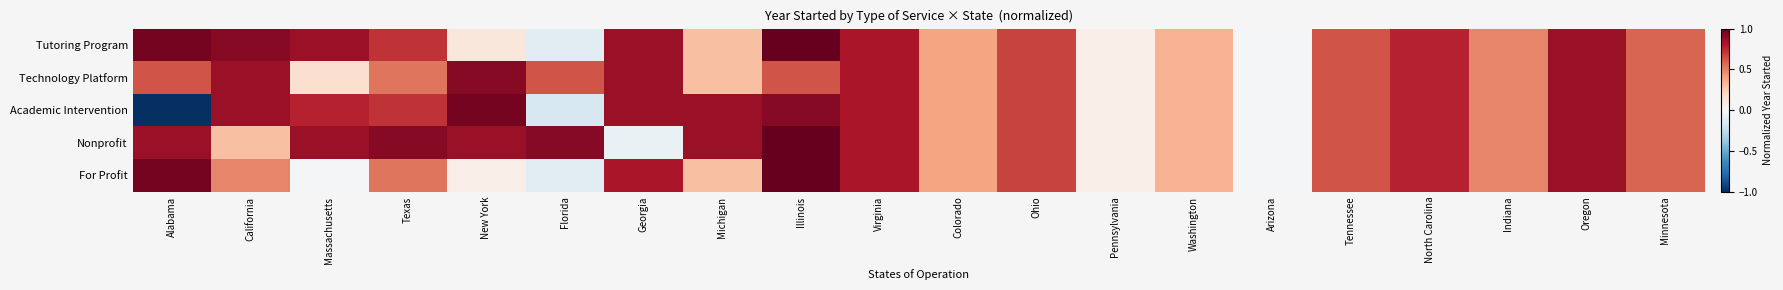

Reading right to left, transcribe all the data shown in this chart.

Tutoring Program: Minnesota=0.6	Oregon=0.9	Indiana=0.5	North Carolina=0.8	Tennessee=0.6	Arizona=-0.0	Washington=0.3	Pennsylvania=0.1	Ohio=0.7	Colorado=0.4	Virginia=0.8	Illinois=1.0	Michigan=0.3	Georgia=0.9	Florida=-0.1	New York=0.1	Texas=0.7	Massachusetts=0.9	California=0.9	Alabama=1.0
Technology Platform: Minnesota=0.6	Oregon=0.9	Indiana=0.5	North Carolina=0.8	Tennessee=0.6	Arizona=-0.0	Washington=0.3	Pennsylvania=0.1	Ohio=0.7	Colorado=0.4	Virginia=0.8	Illinois=0.6	Michigan=0.3	Georgia=0.9	Florida=0.6	New York=0.9	Texas=0.5	Massachusetts=0.2	California=0.9	Alabama=0.6
Academic Intervention: Minnesota=0.6	Oregon=0.9	Indiana=0.5	North Carolina=0.8	Tennessee=0.6	Arizona=-0.0	Washington=0.3	Pennsylvania=0.1	Ohio=0.7	Colorado=0.4	Virginia=0.8	Illinois=0.9	Michigan=0.9	Georgia=0.9	Florida=-0.2	New York=1.0	Texas=0.7	Massachusetts=0.8	California=0.9	Alabama=-1.0
Nonprofit: Minnesota=0.6	Oregon=0.9	Indiana=0.5	North Carolina=0.8	Tennessee=0.6	Arizona=-0.0	Washington=0.3	Pennsylvania=0.1	Ohio=0.7	Colorado=0.4	Virginia=0.8	Illinois=1.0	Michigan=0.9	Georgia=-0.1	Florida=0.9	New York=0.9	Texas=0.9	Massachusetts=0.9	California=0.3	Alabama=0.9
For Profit: Minnesota=0.6	Oregon=0.9	Indiana=0.5	North Carolina=0.8	Tennessee=0.6	Arizona=-0.0	Washington=0.3	Pennsylvania=0.1	Ohio=0.7	Colorado=0.4	Virginia=0.8	Illinois=1.0	Michigan=0.3	Georgia=0.8	Florida=-0.1	New York=0.1	Texas=0.5	Massachusetts=-0.0	California=0.5	Alabama=1.0